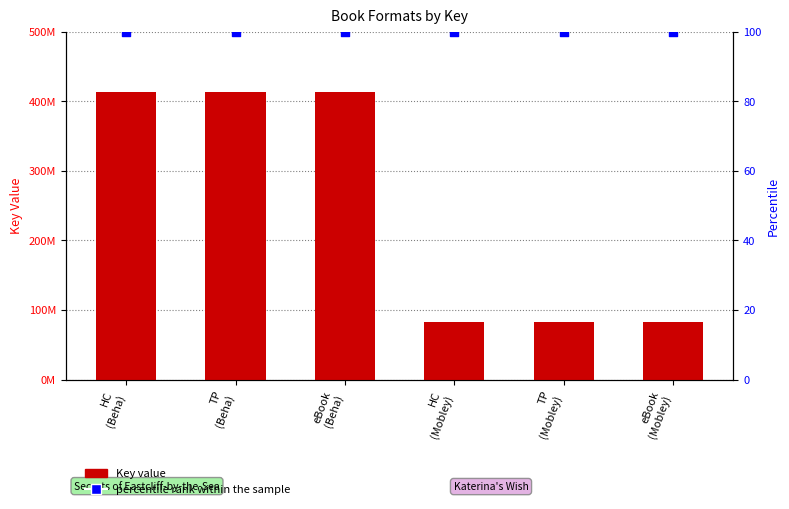

What is the total value across all series at TP
(Beha)?

412592632